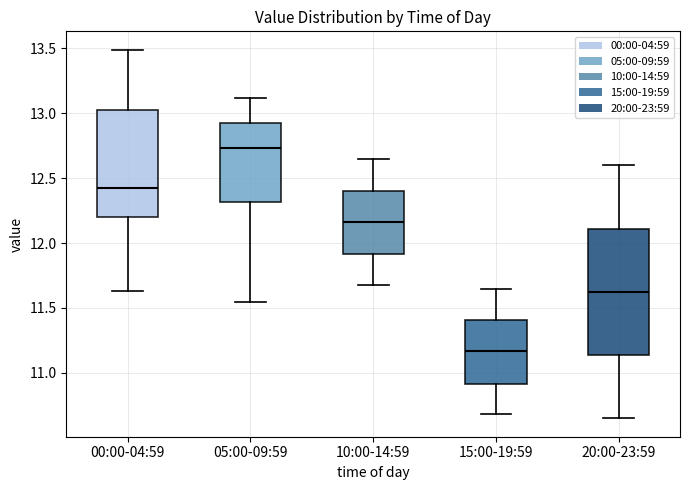

Where is the lower edge of the box for 10:00-14:59 on the y-axis? The values are not printed on the chart, so give them approximately, as read against the axis.

11.90